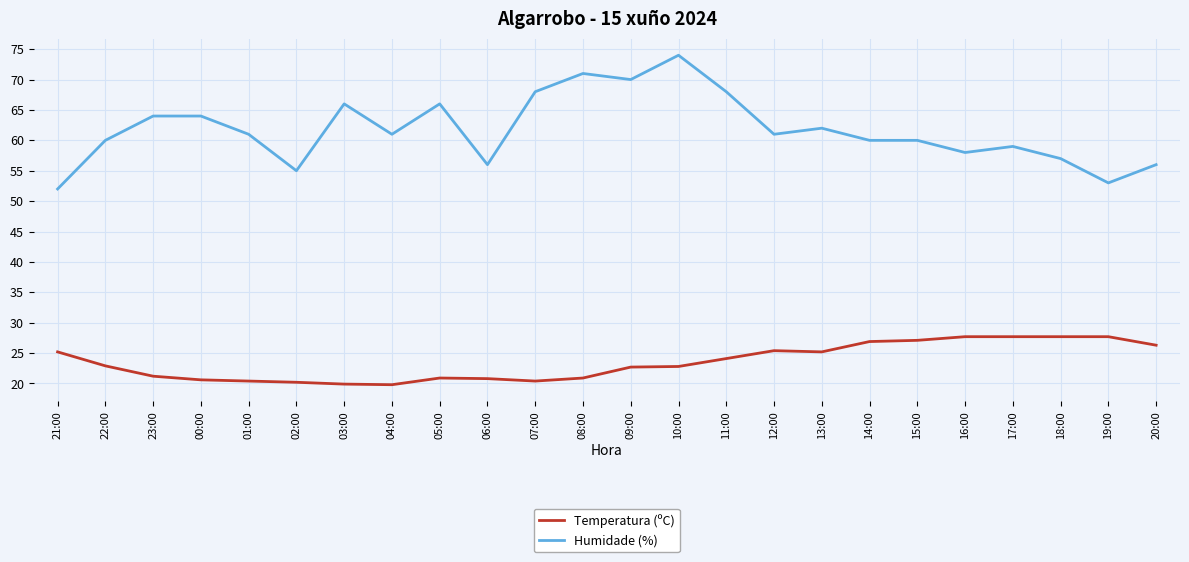

What is the difference between the Temperatura (ºC) values at 10:00 and 22:00?

0.1